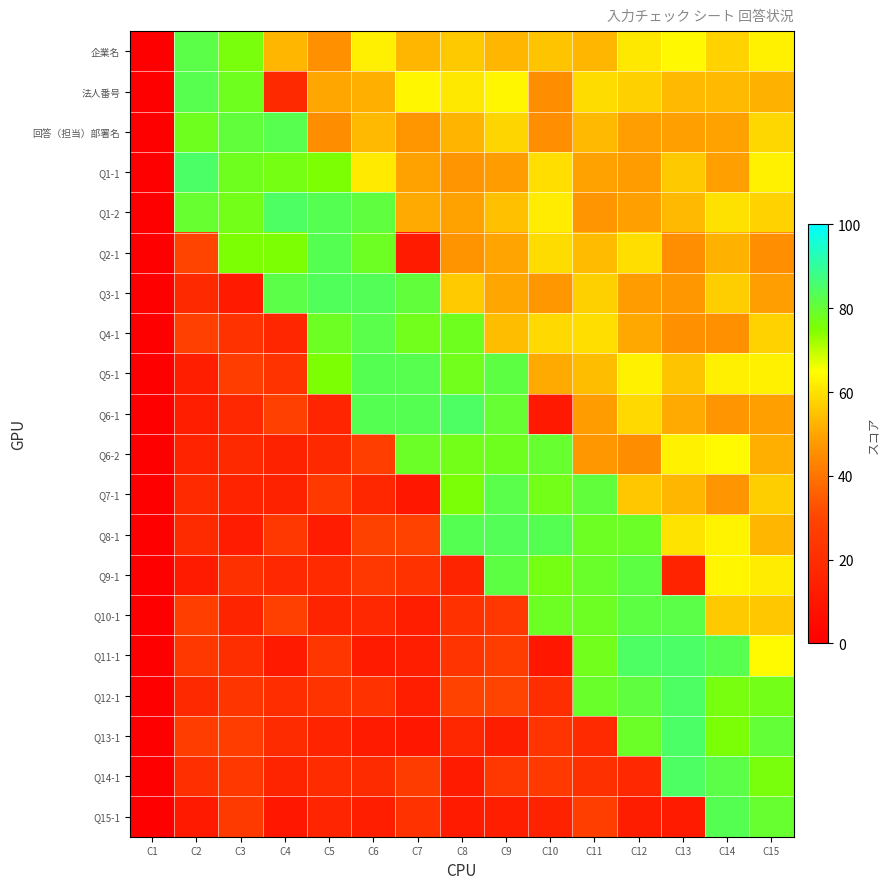

What is the total value across all series at C2?

704.1